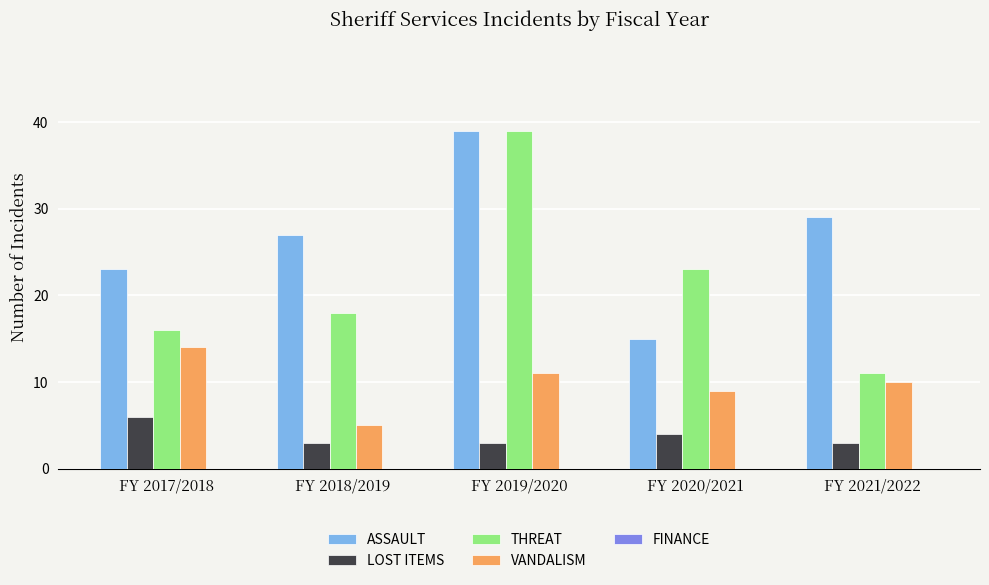

What is the label of the 1st bar from the left?

FY 2017/2018